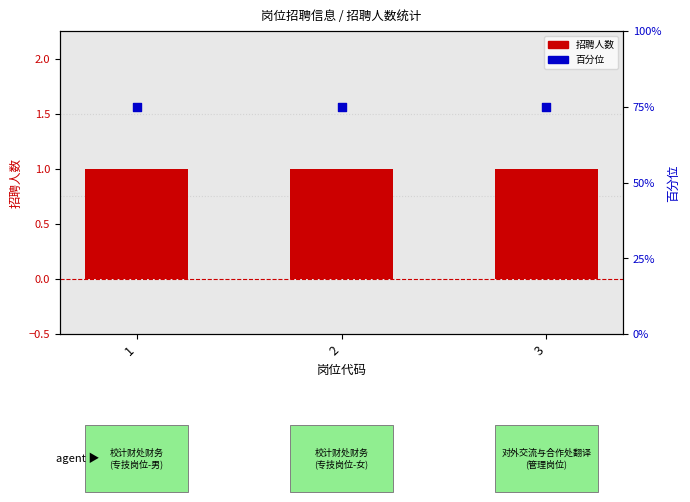

Which series contains the lowest Y value?

招聘人数